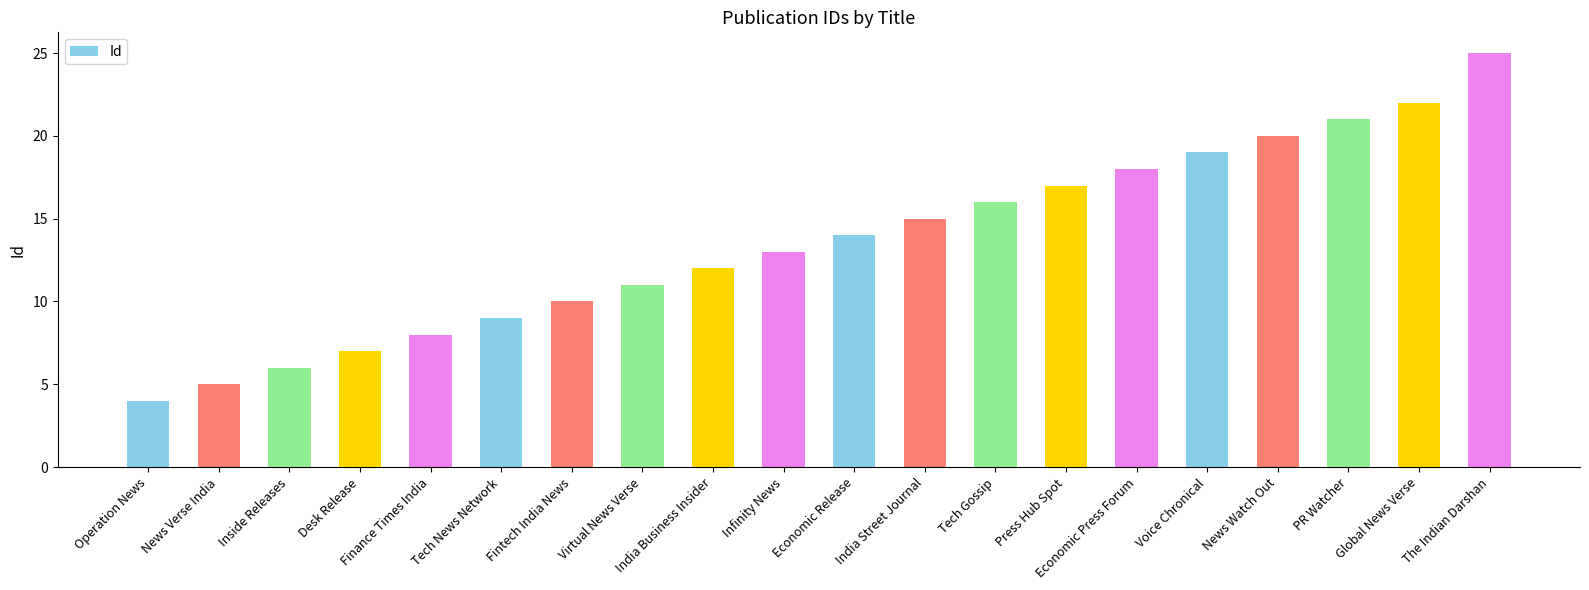

Reading left to right, list all the values displayed in this chart.

4	5	6	7	8	9	10	11	12	13	14	15	16	17	18	19	20	21	22	25